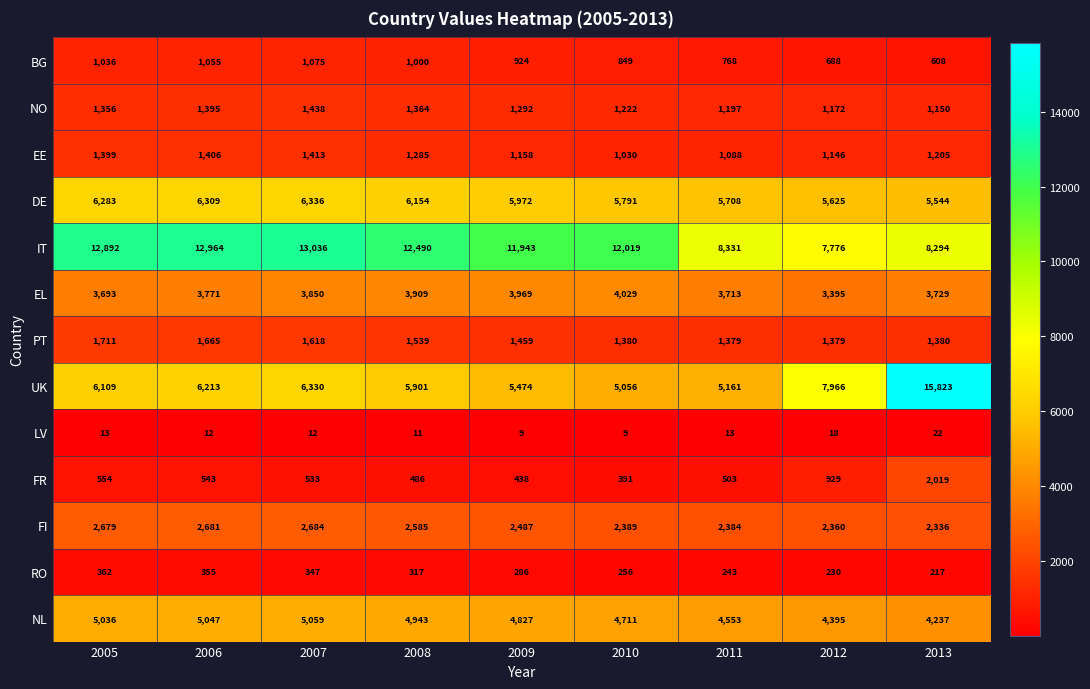

What value does the IT series have at 2007, to the nearest 10?

13040